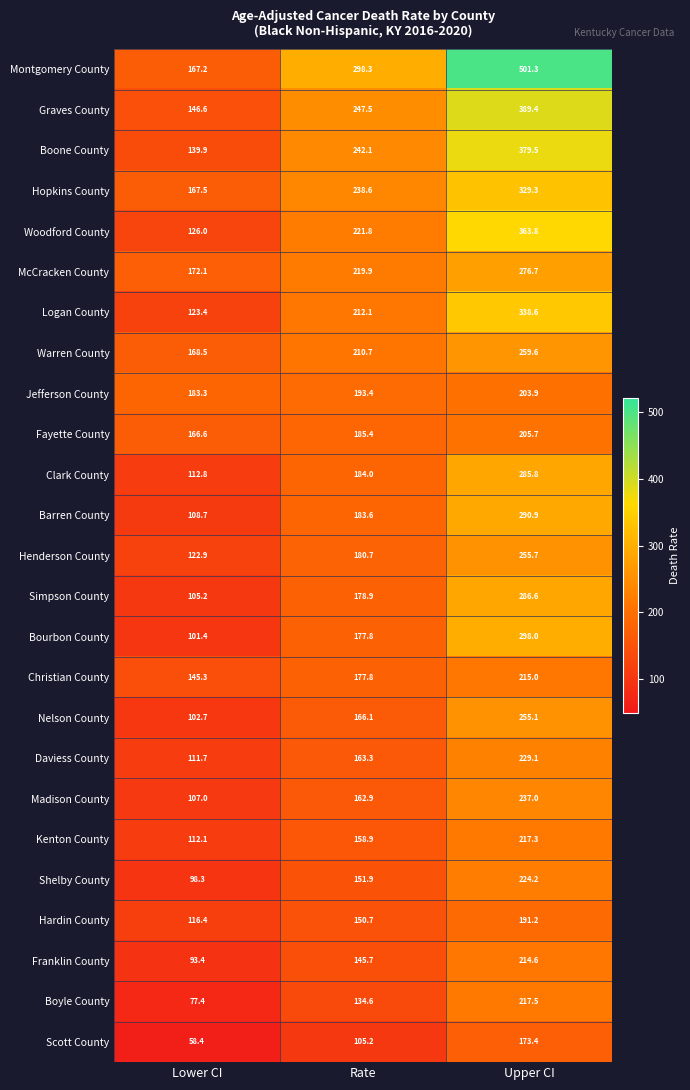

How many series are shown in this chart?

25